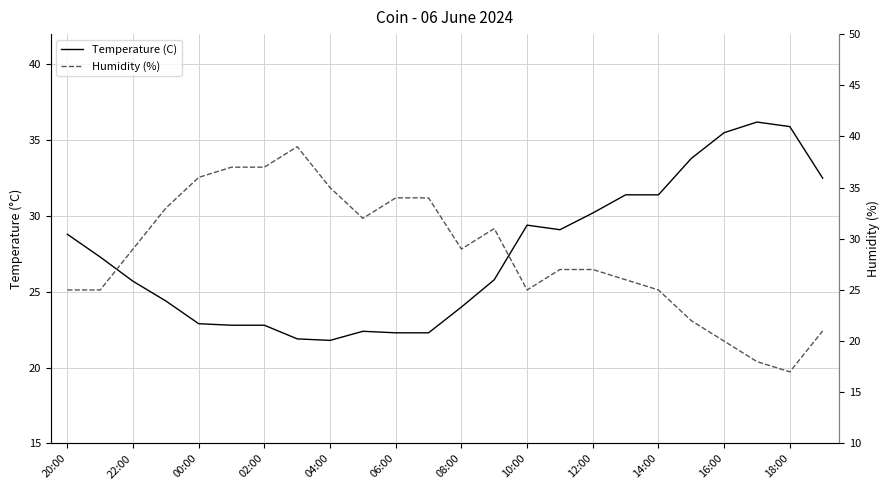

Reading left to right, list all the values displayed in this chart.

Temperature (C): 28.8	27.3	25.7	24.4	22.9	22.8	22.8	21.9	21.8	22.4	22.3	22.3	24.0	25.8	29.4	29.1	30.2	31.4	31.4	33.8	35.5	36.2	35.9	32.5
Humidity (%): 25.0	25.0	29.0	33.0	36.0	37.0	37.0	39.0	35.0	32.0	34.0	34.0	29.0	31.0	25.0	27.0	27.0	26.0	25.0	22.0	20.0	18.0	17.0	21.0